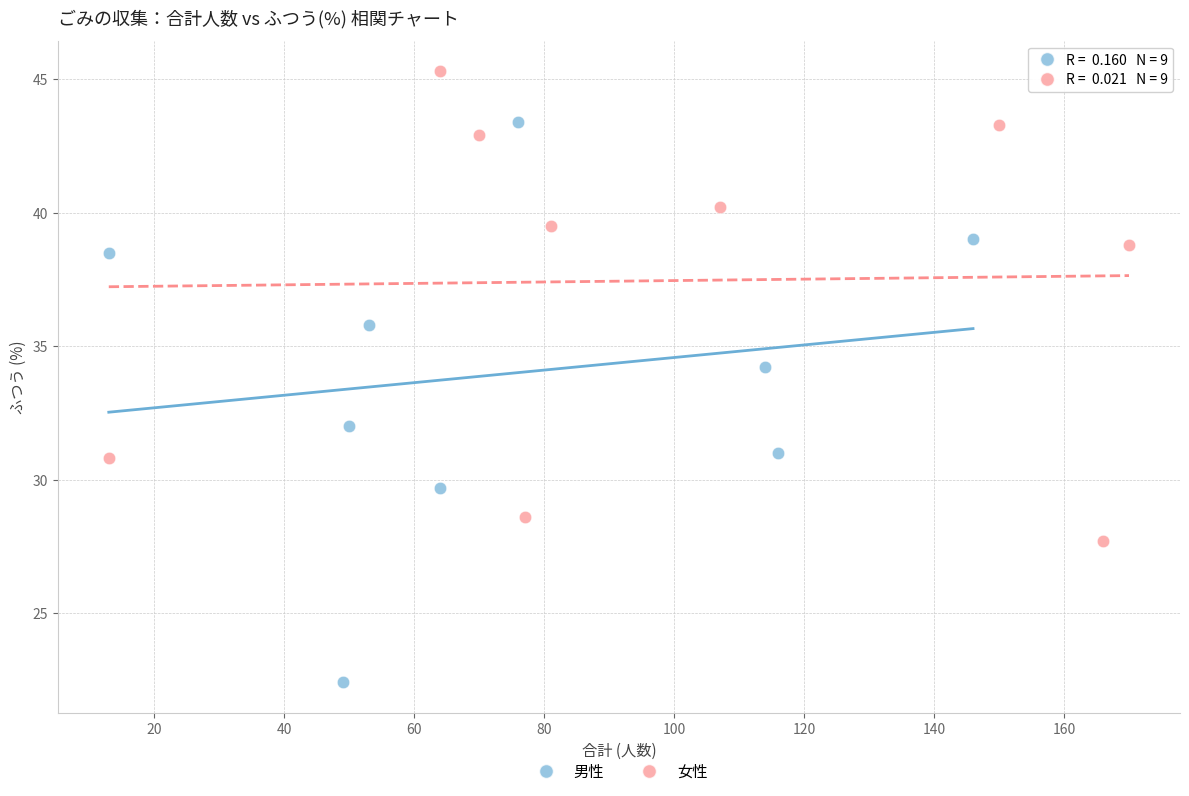

Which series has the largest Y range (max minus min)?

男性